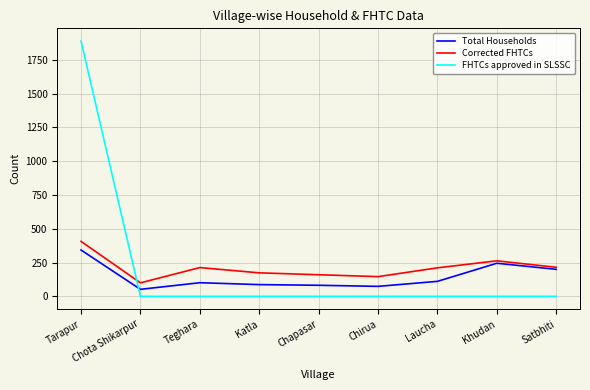

Between which two adjacent categories do Total Households and FHTCs approved in SLSSC first intersect?

Tarapur and Chota Shikarpur